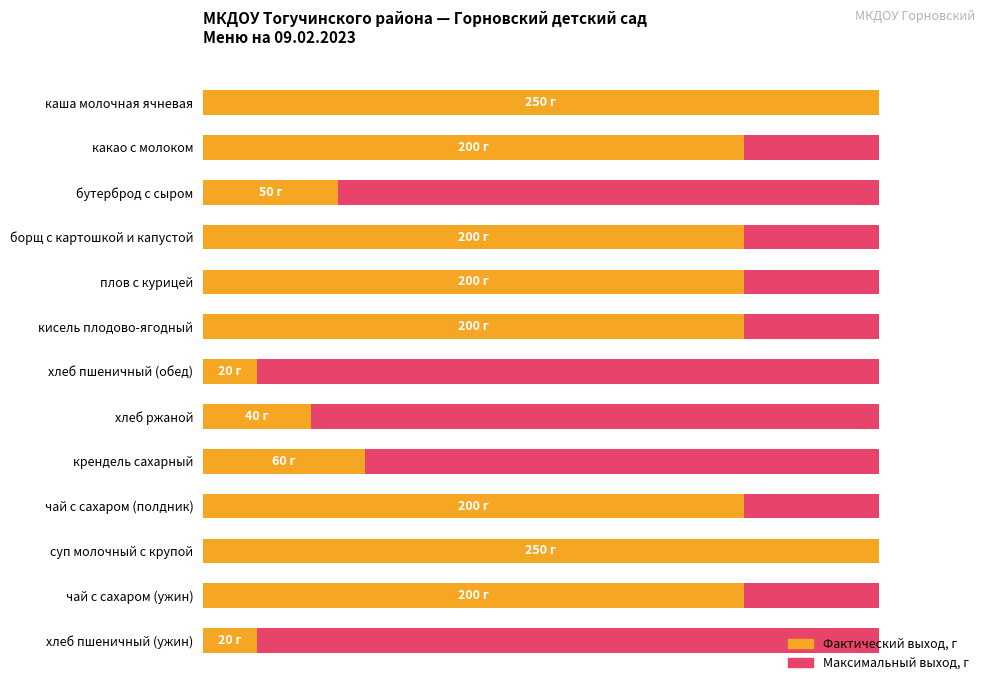

Does the chart contain any negative values?

No